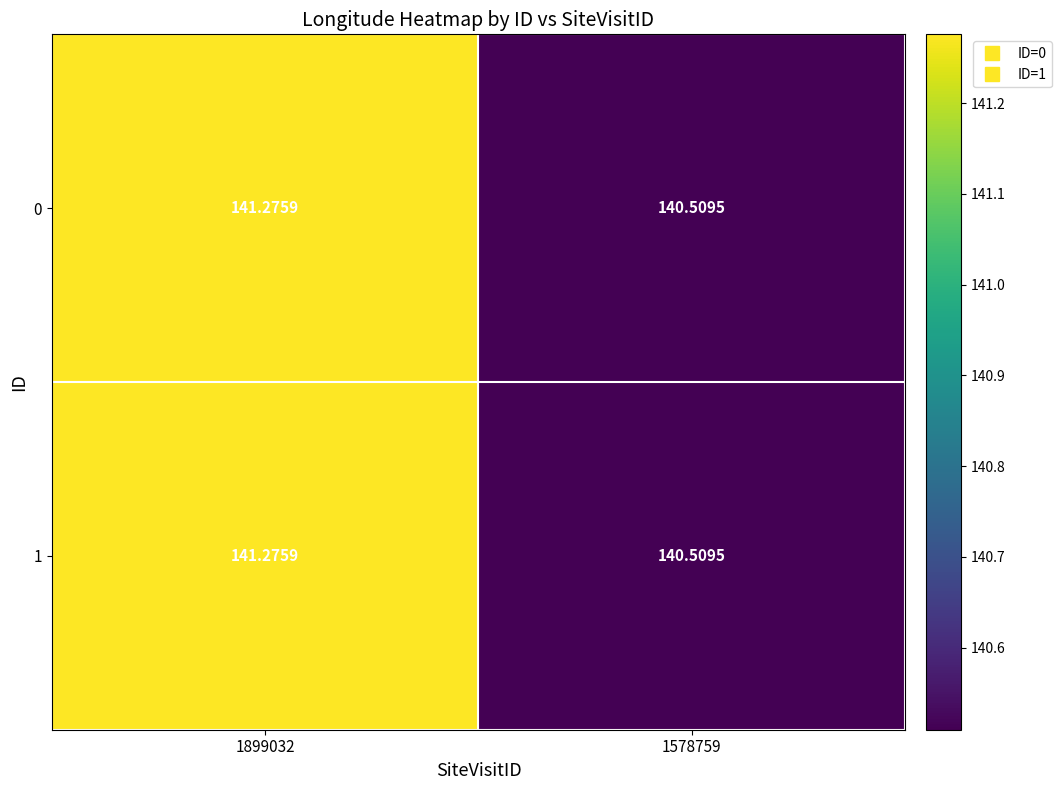

How many data points in 1 are less than 141?

1